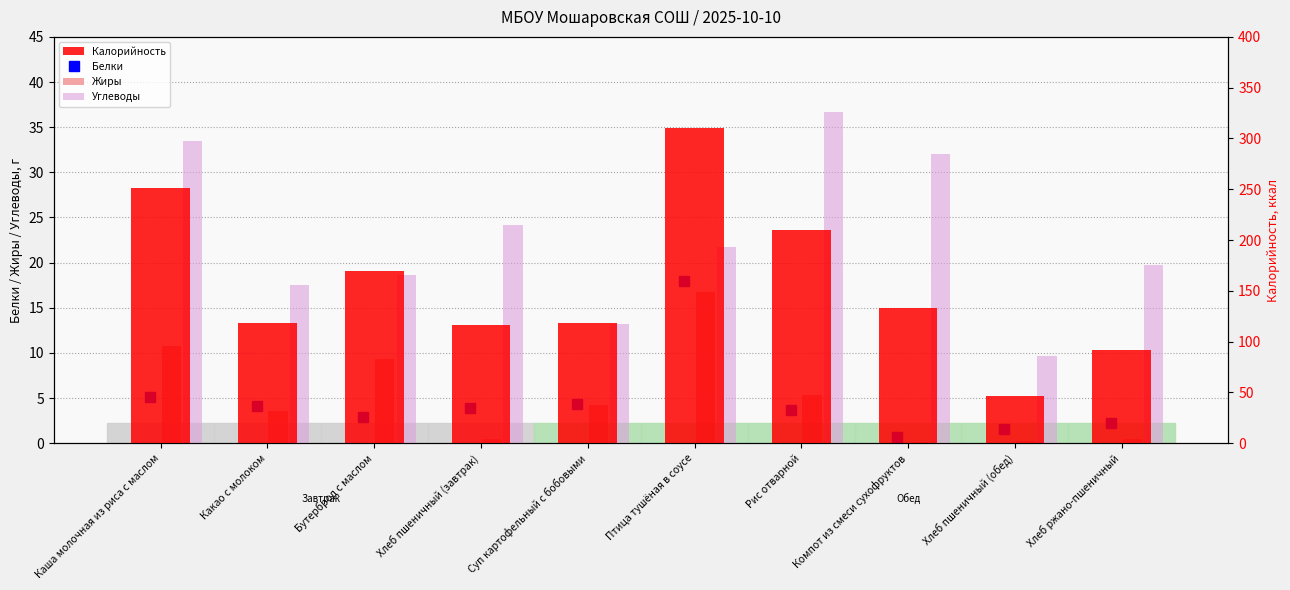

What position from the right is Рис отварной?

4